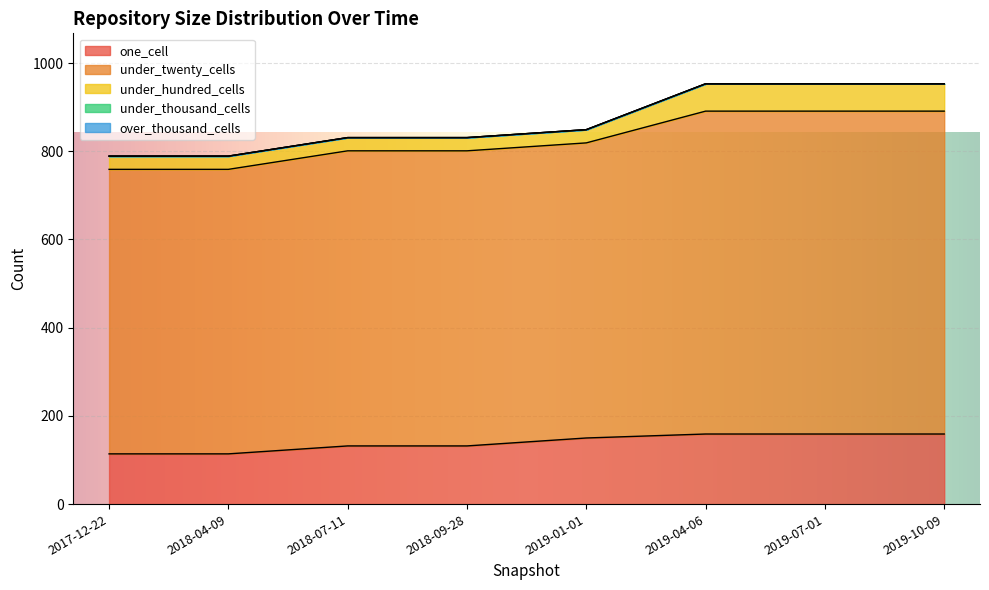

At 2019-07-01, list the series in order from largest to smallest.

under_twenty_cells, one_cell, under_hundred_cells, under_thousand_cells, over_thousand_cells